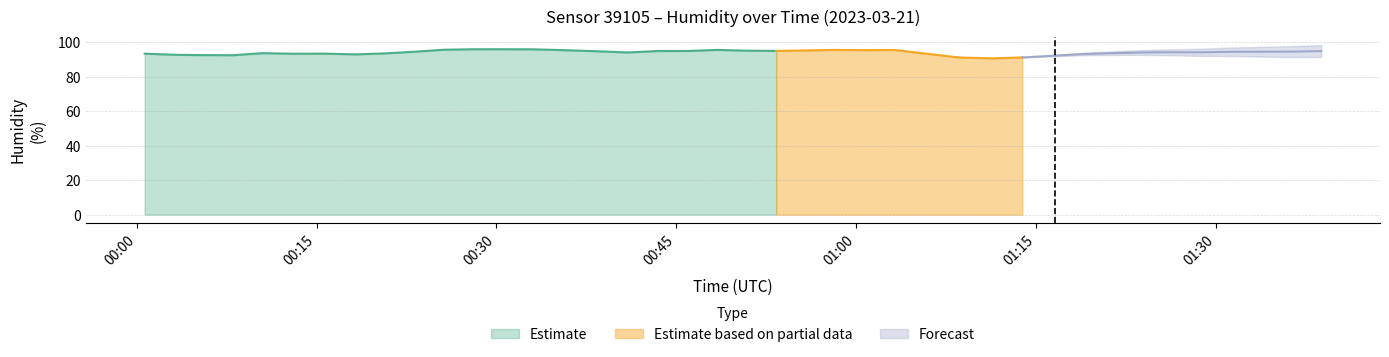

What is the lowest value of the Estimate series?

92.6